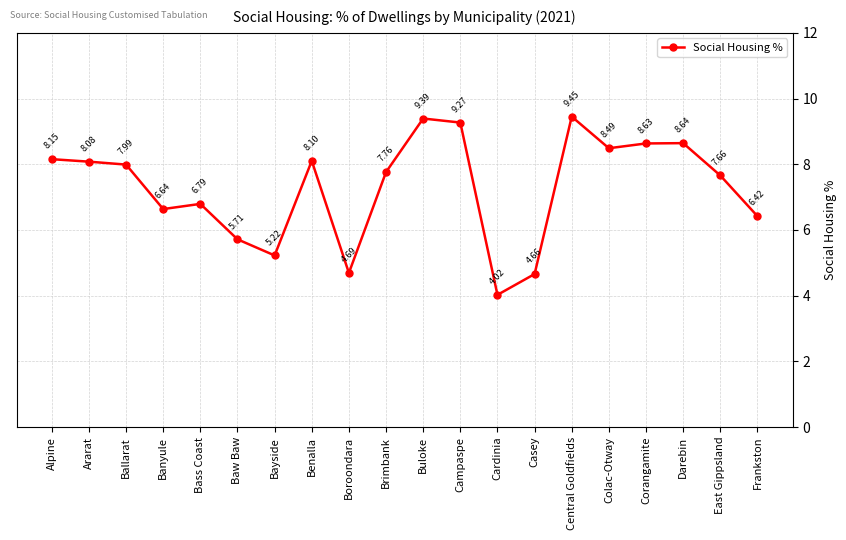

What is the difference between the maximum and minimum values?

5.4